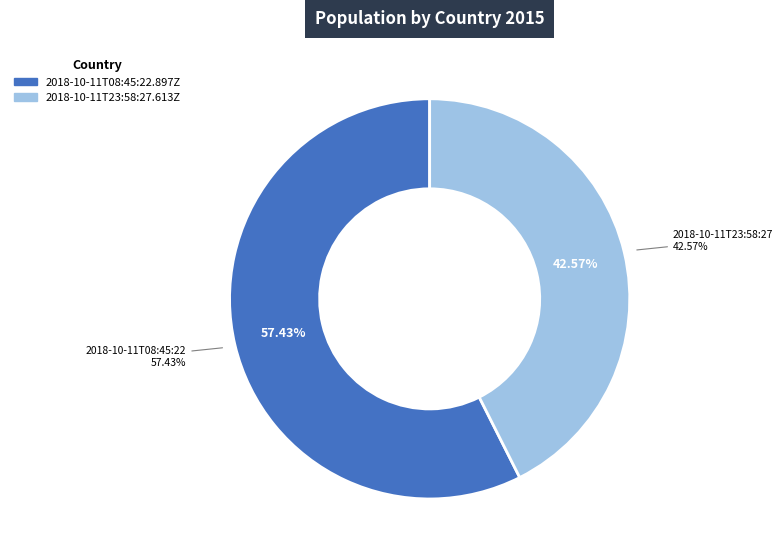

Count the number of slices in the pie.

2